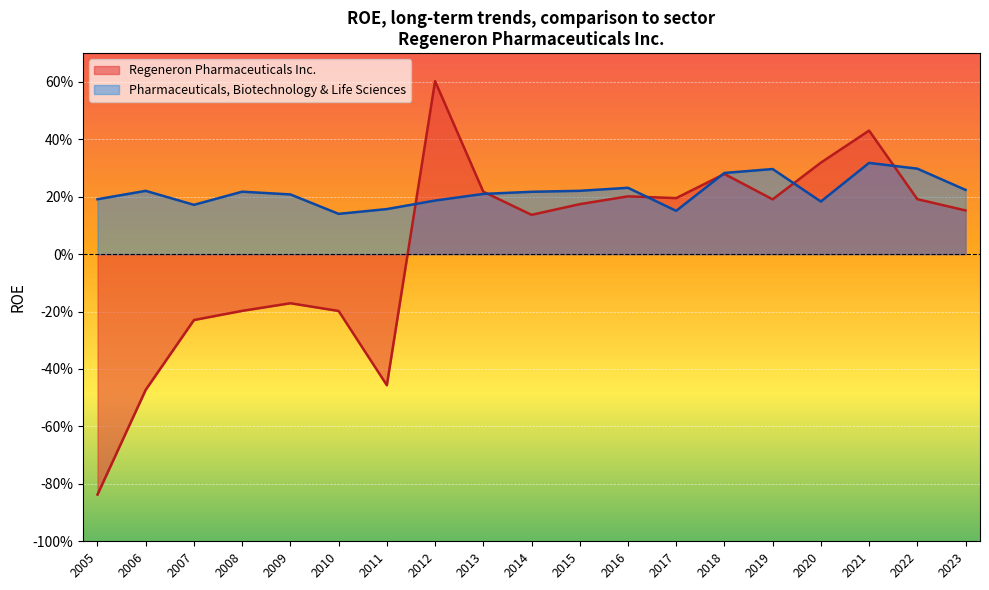

How many times do Regeneron Pharmaceuticals Inc. and Pharmaceuticals, Biotechnology & Life Sciences cross each other?

6